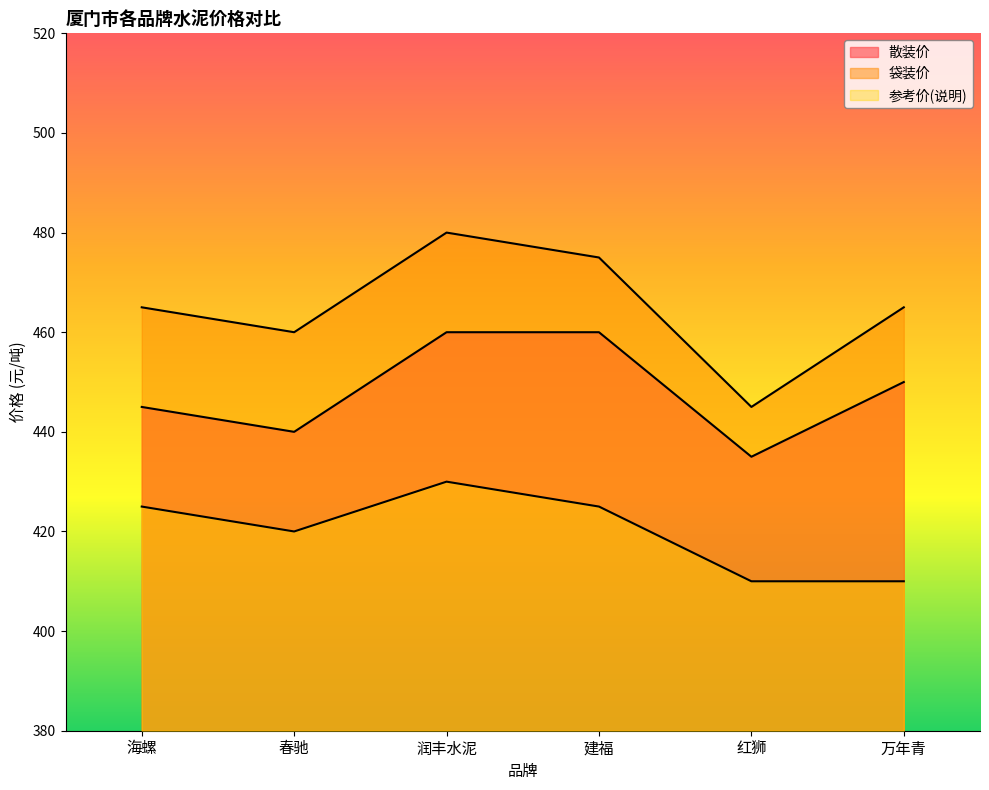

At how many categories does at least one series exceed 411?

6